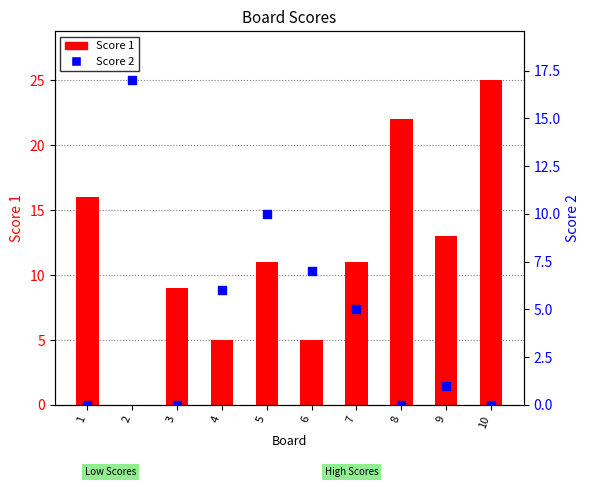

Which series reaches the maximum Y coordinate?

Score 1